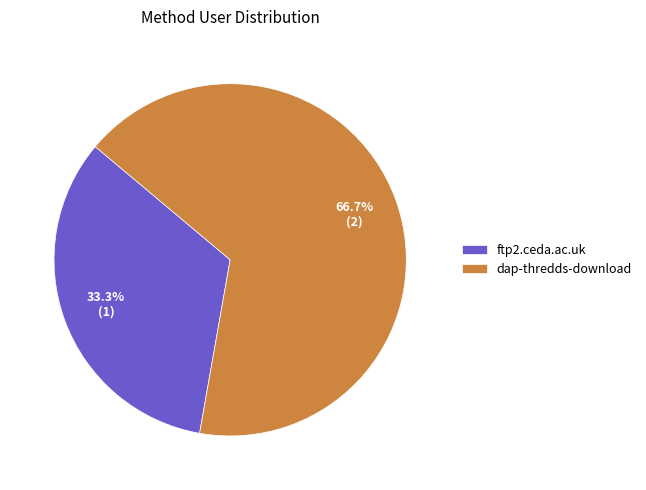

Does ftp2.ceda.ac.uk account for over 50% of the chart?

No